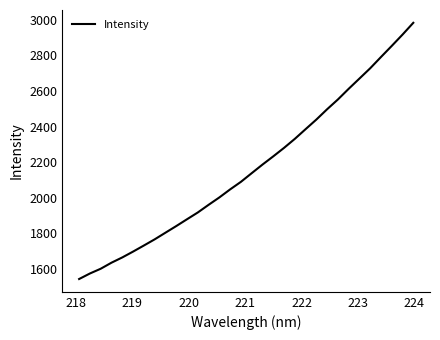

What is the maximum value shown in the chart?

2983.7